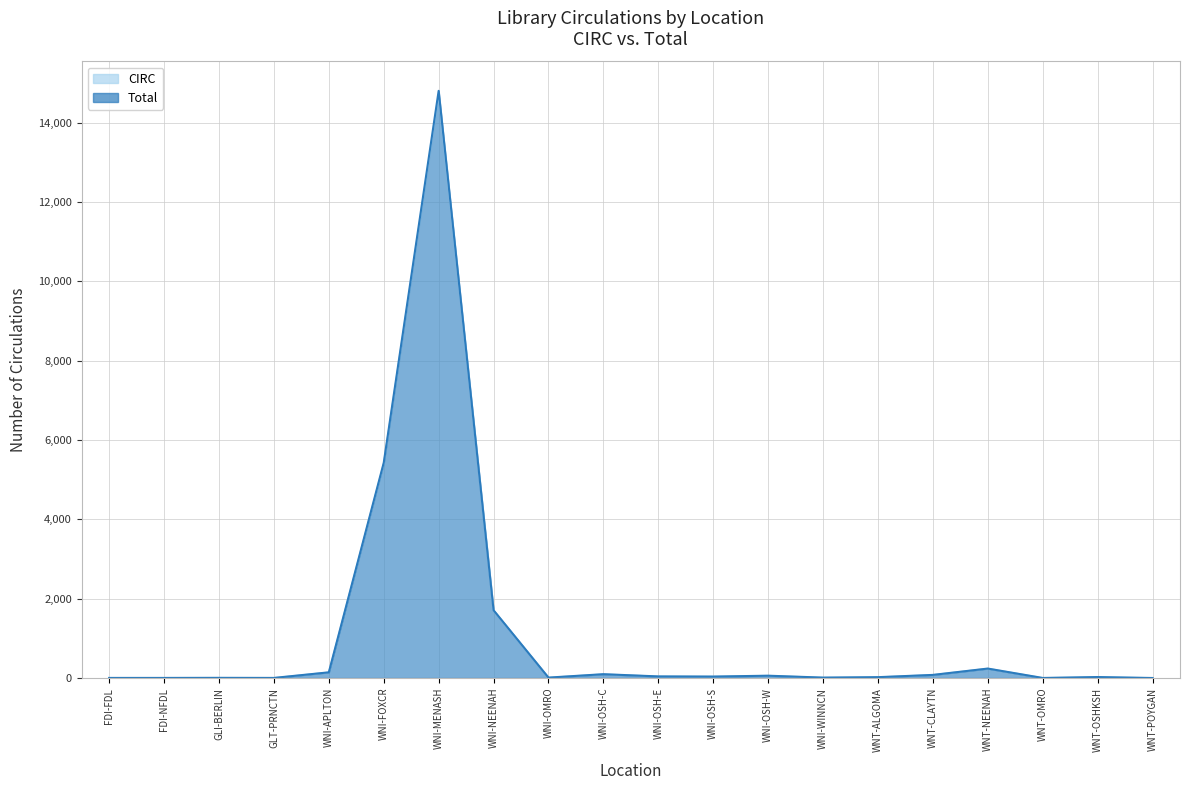

Is it true that Total equals 1709 at WNI-NEENAH?

True